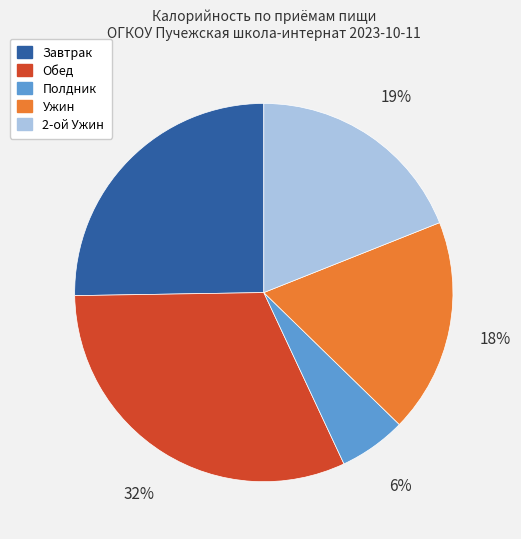

To the nearest percent, what is the average slice percentage?

20%